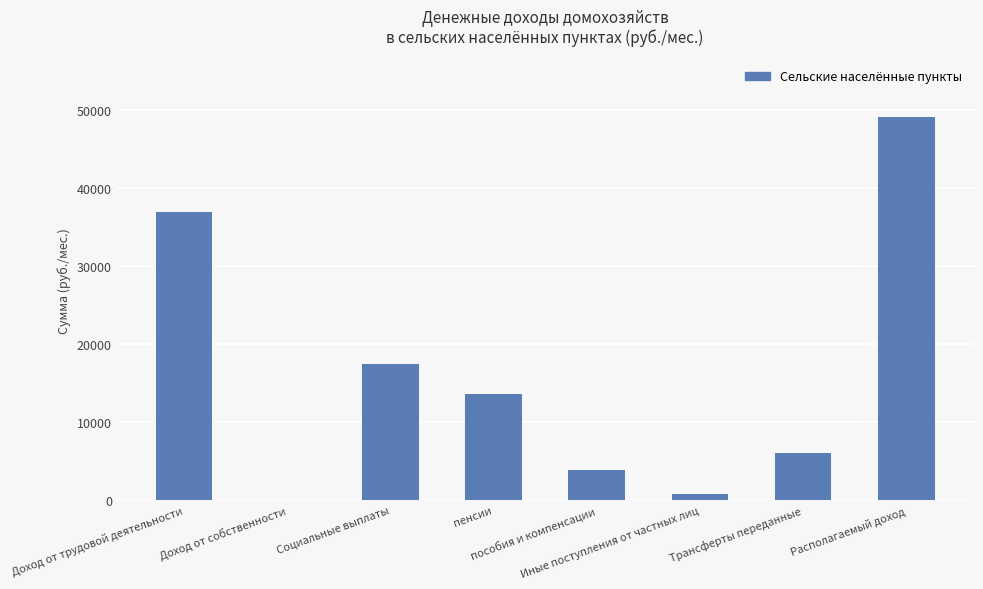

What is the greatest value displayed?

49107.6